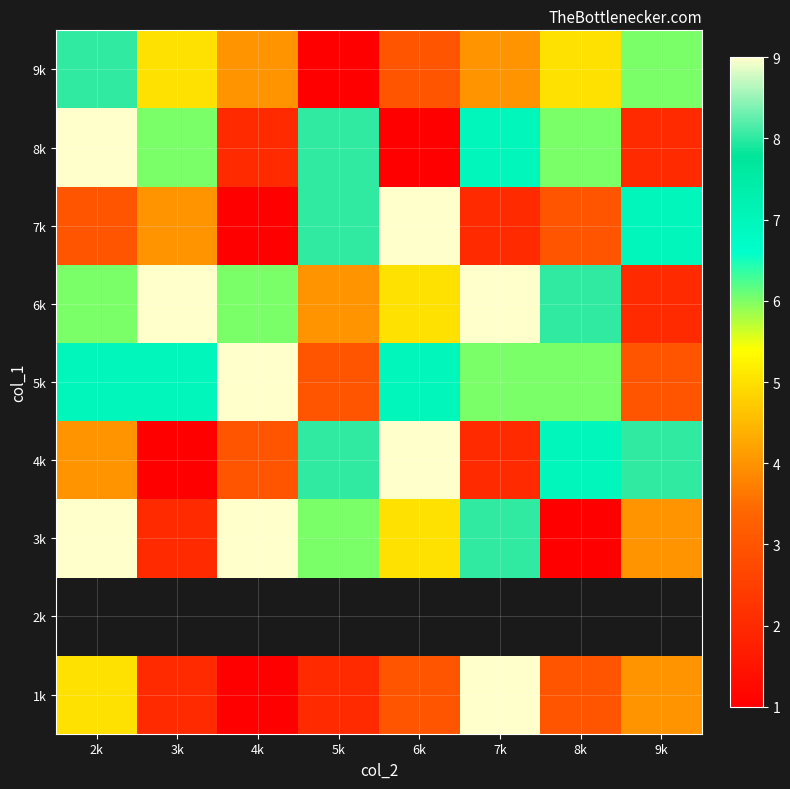

What is the difference between the maximum and minimum values in the 7k series?

8.0